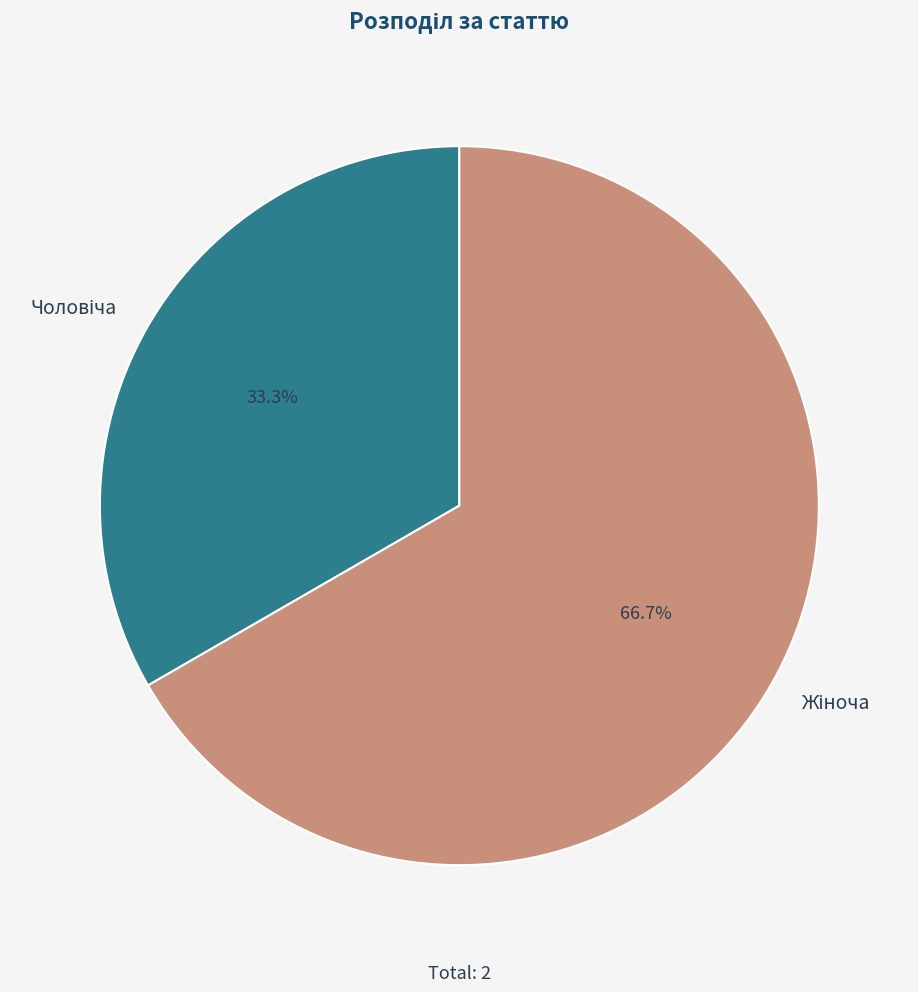

How many slices are in this pie chart?

2